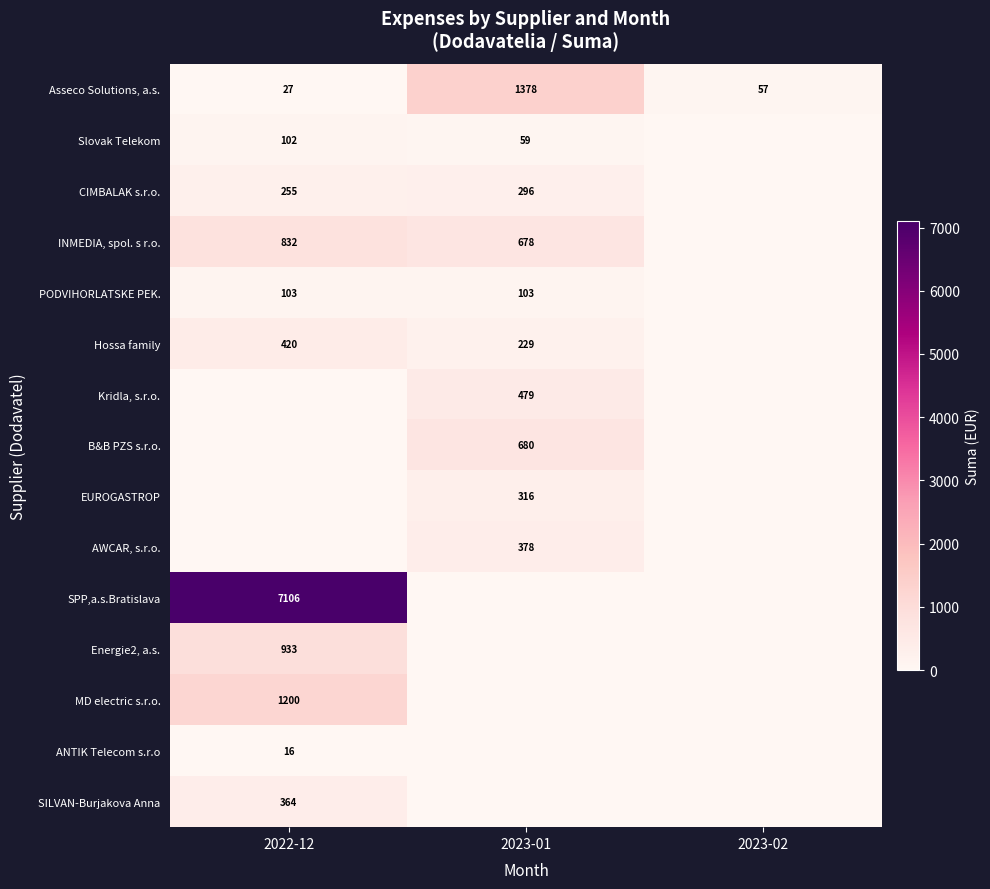

The INMEDIA, spol. s r.o. series shows 678 at 2023-01. True or false?

True